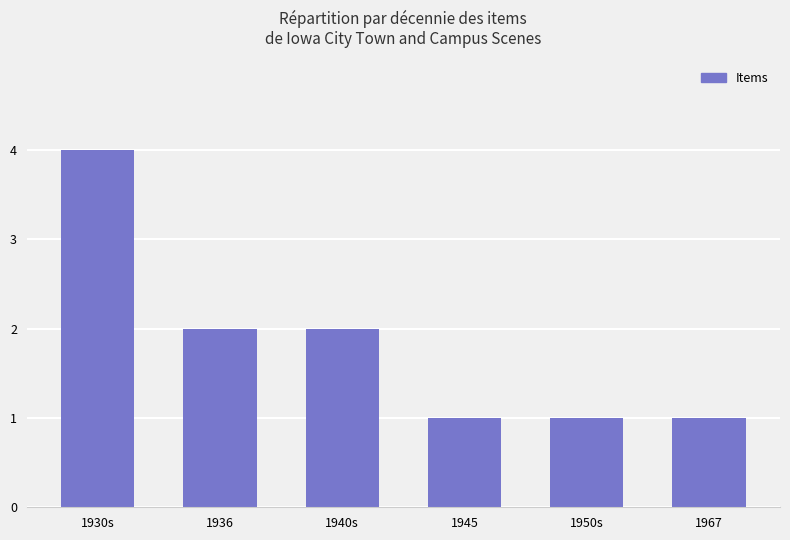

What position from the right is 1940s?

4